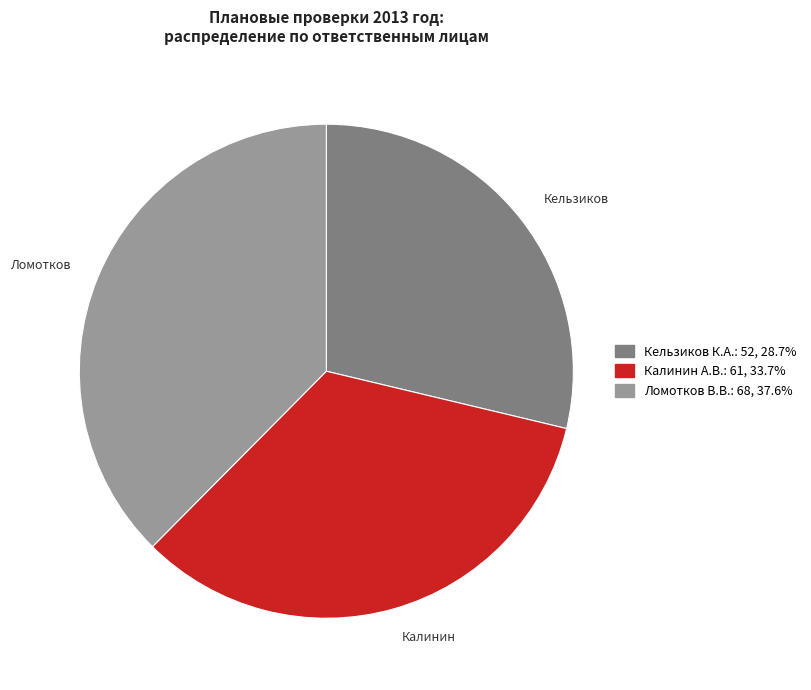

Combined, do Кельзиков К.А. and Калинин А.В. account for over 50%?

Yes